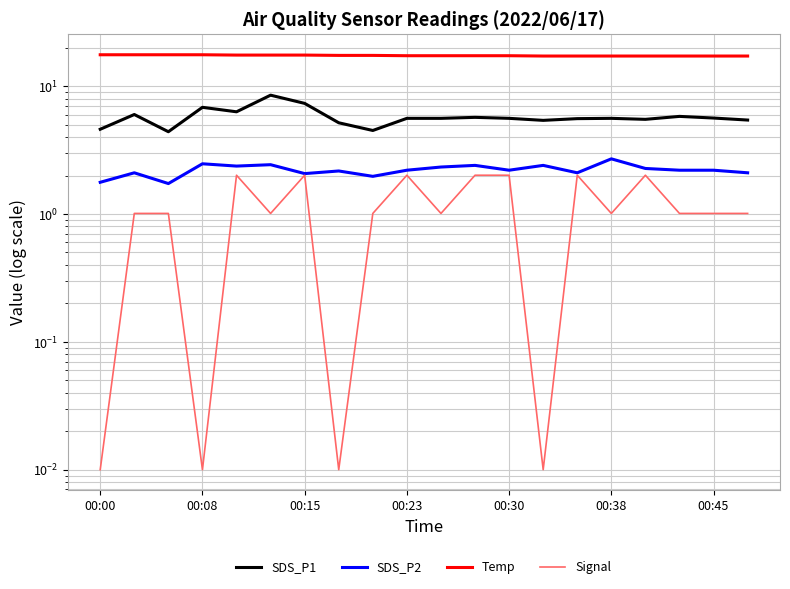

True or false: Signal has more than 0 interior local peaks.

True